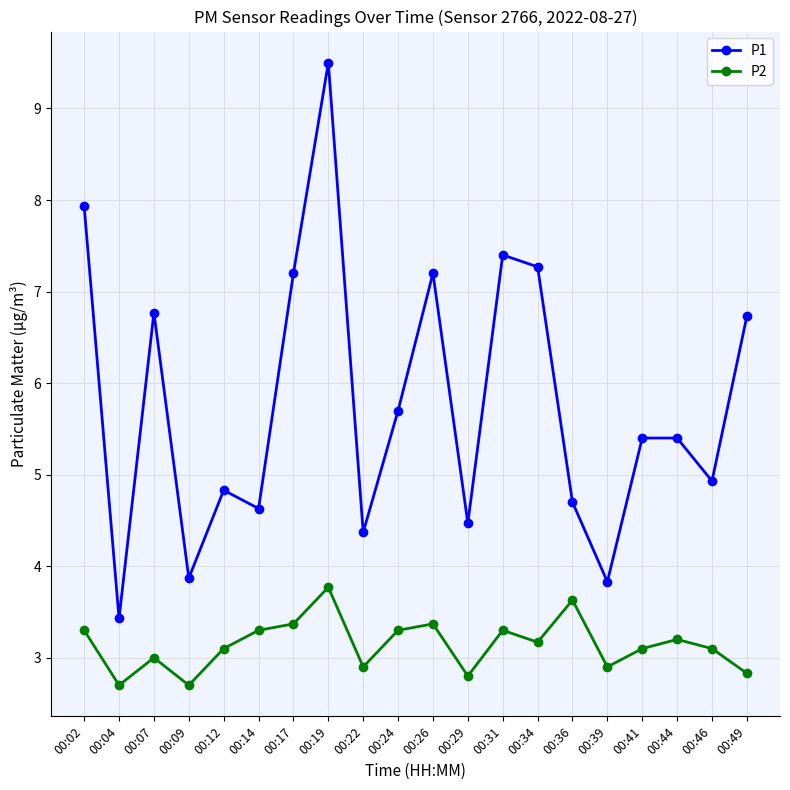

True or false: P2 has more than 2 interior local peaks.

True